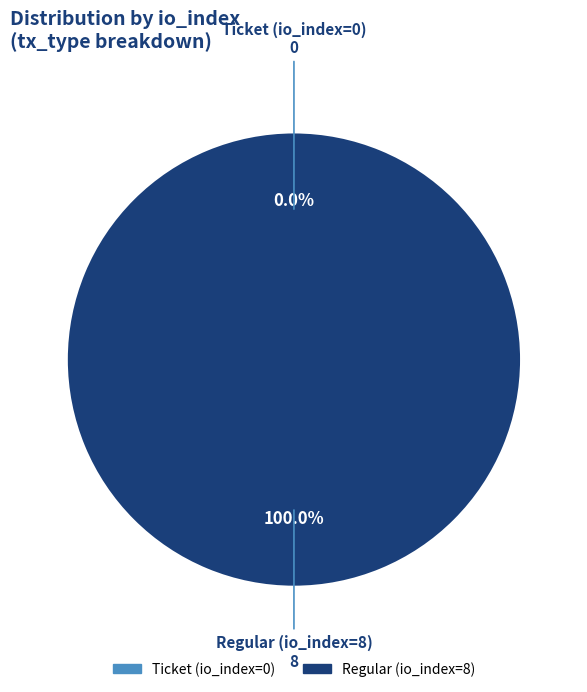

How many slices are in this pie chart?

2